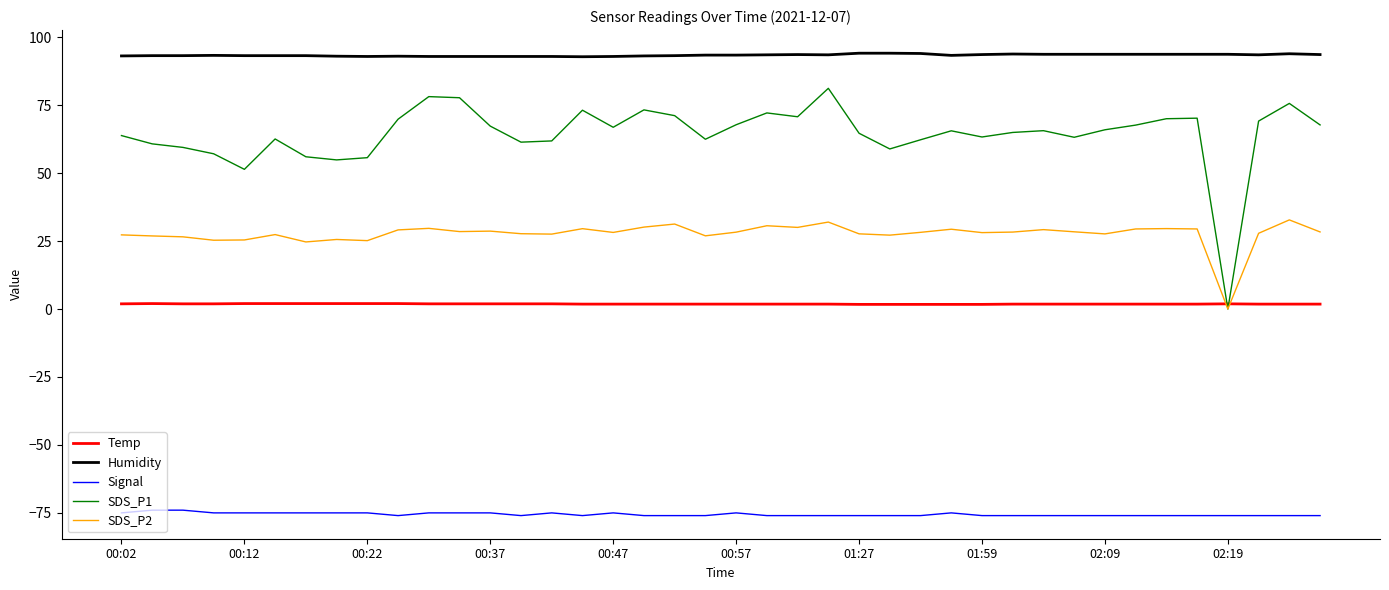

True or false: Humidity and SDS_P1 cross at least once.

False